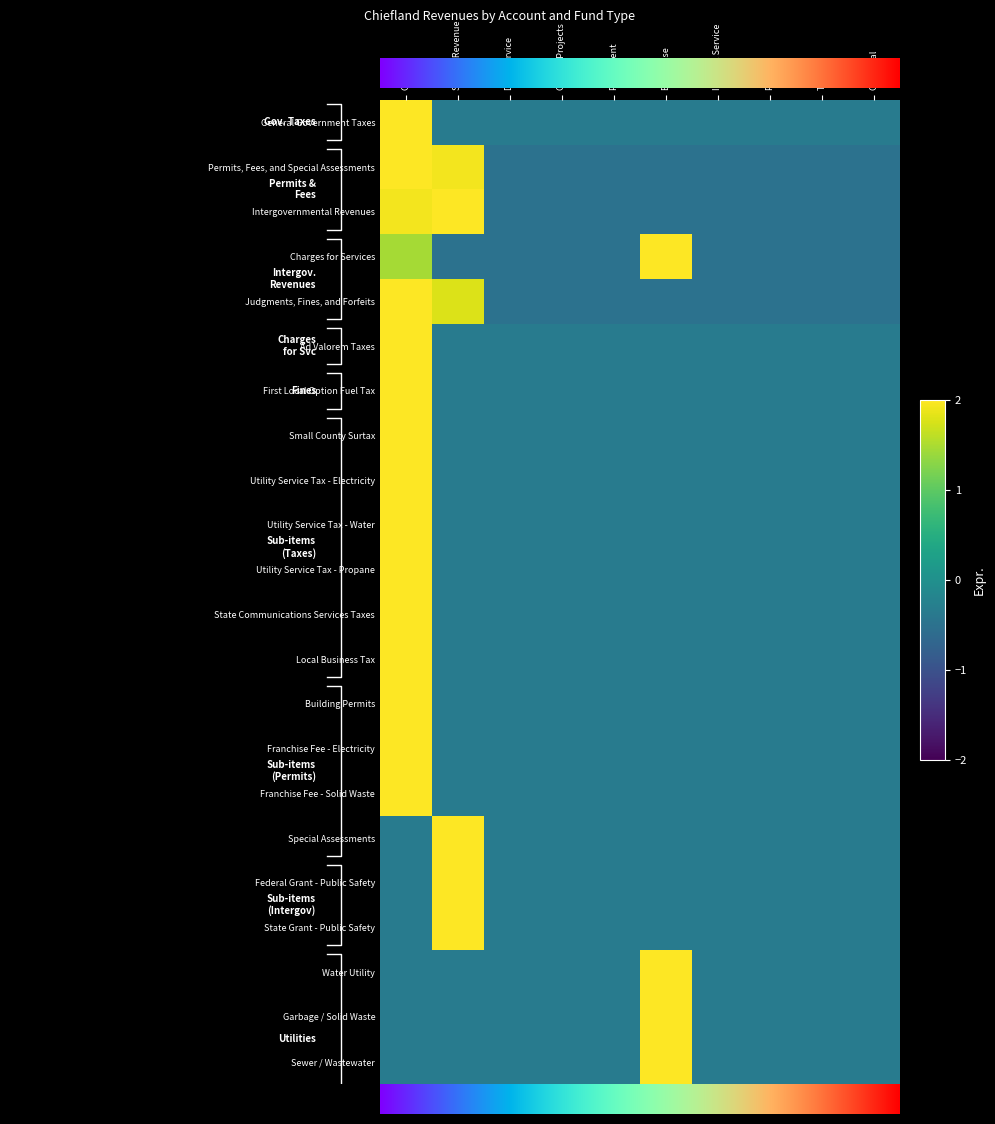

At how many categories does at least one series exceed 1?

3